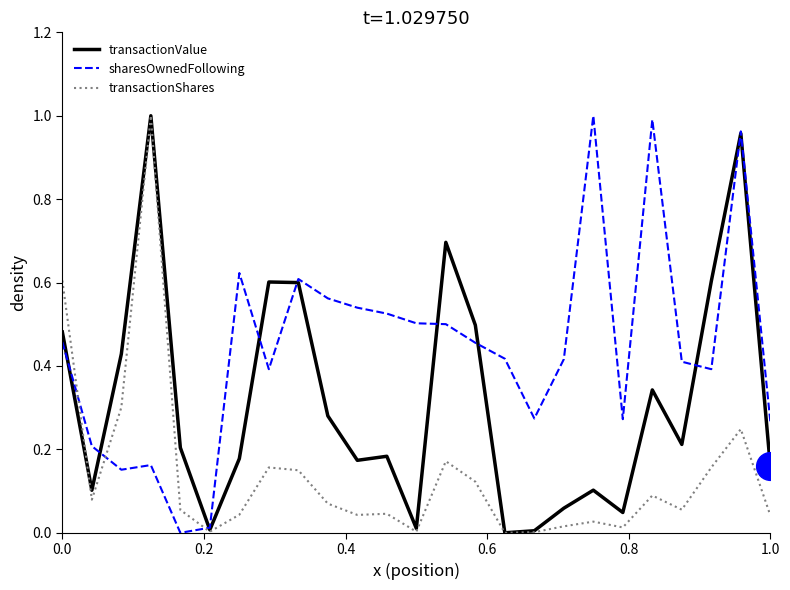

Rank the series by their average value, from highest to lowest.

sharesOwnedFollowing, transactionValue, transactionShares